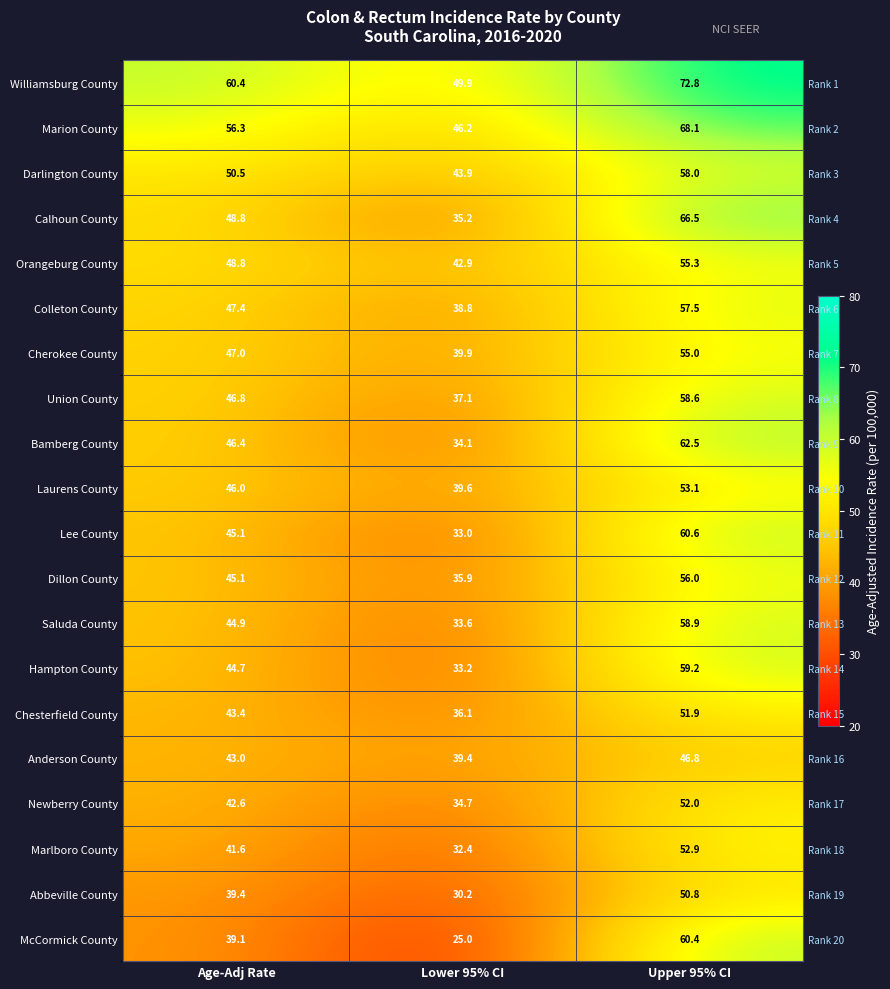

Count the number of data series in this chart.

20